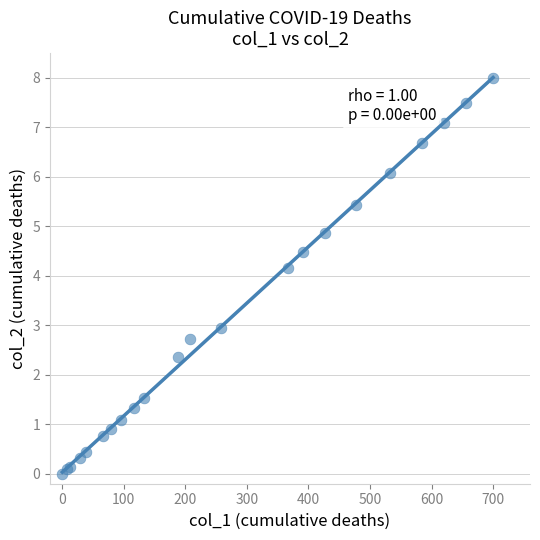

What Y value in the scatter plot is closest to 4?

4.2